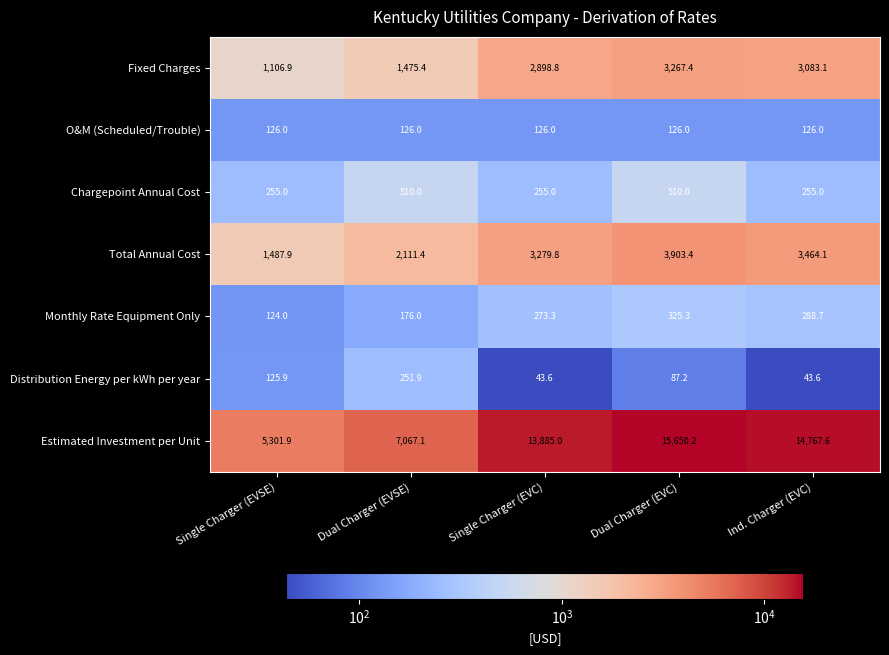

List the labels in order of Fixed Charges value, smallest first.

Single Charger (EVSE), Dual Charger (EVSE), Single Charger (EVC), Ind. Charger (EVC), Dual Charger (EVC)